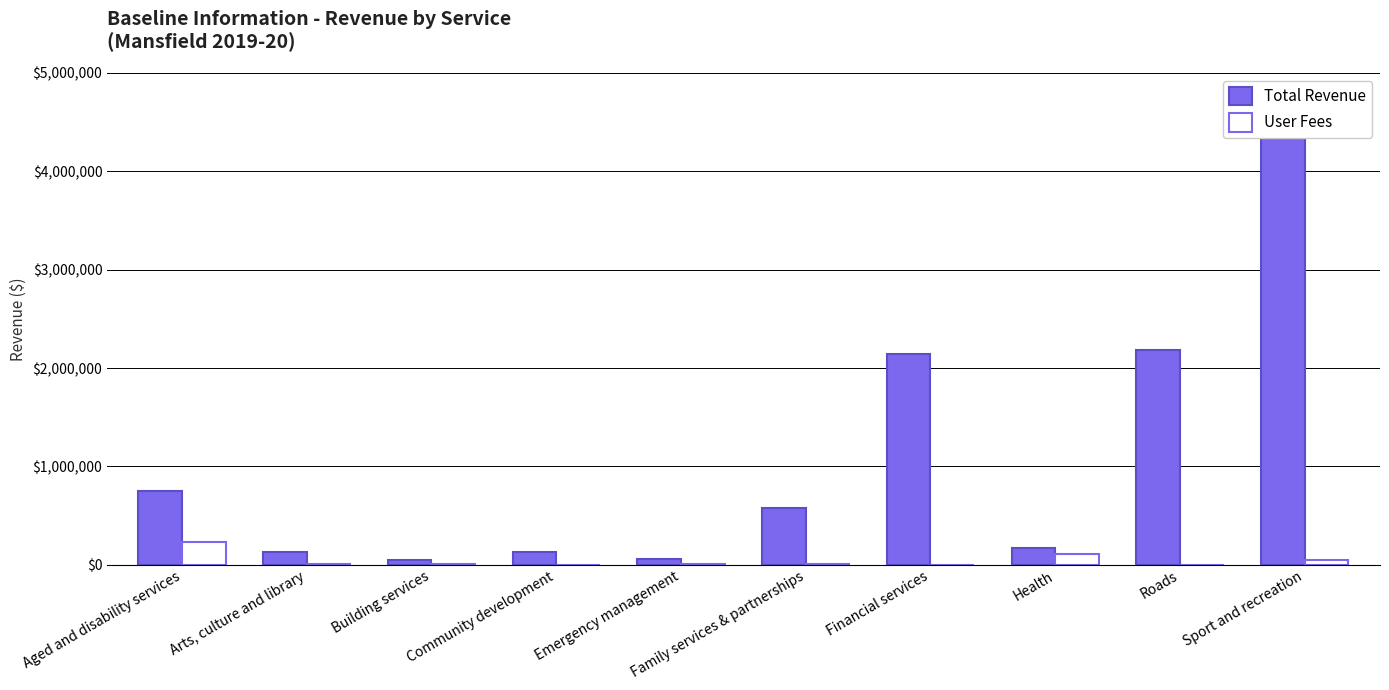

At Community development, list the series in order from smallest to largest.

User Fees, Total Revenue